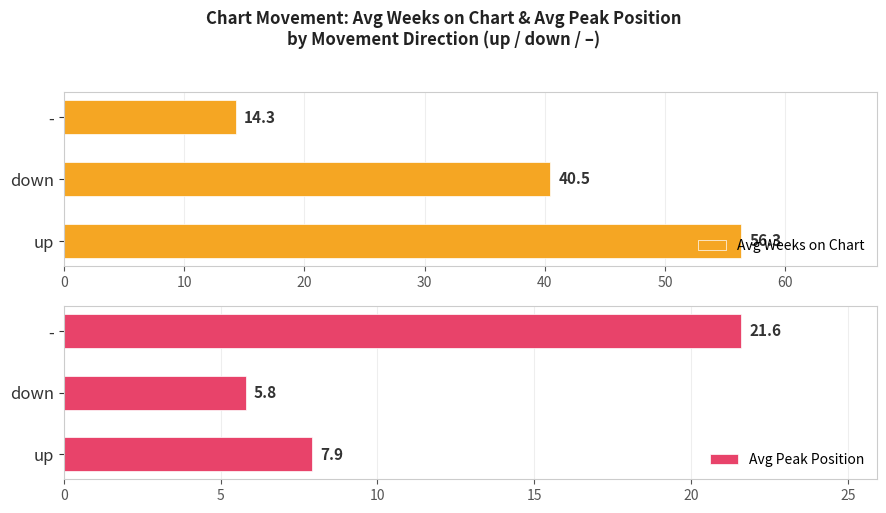

Is it true that Avg Weeks on Chart equals 56.3 at up?

True